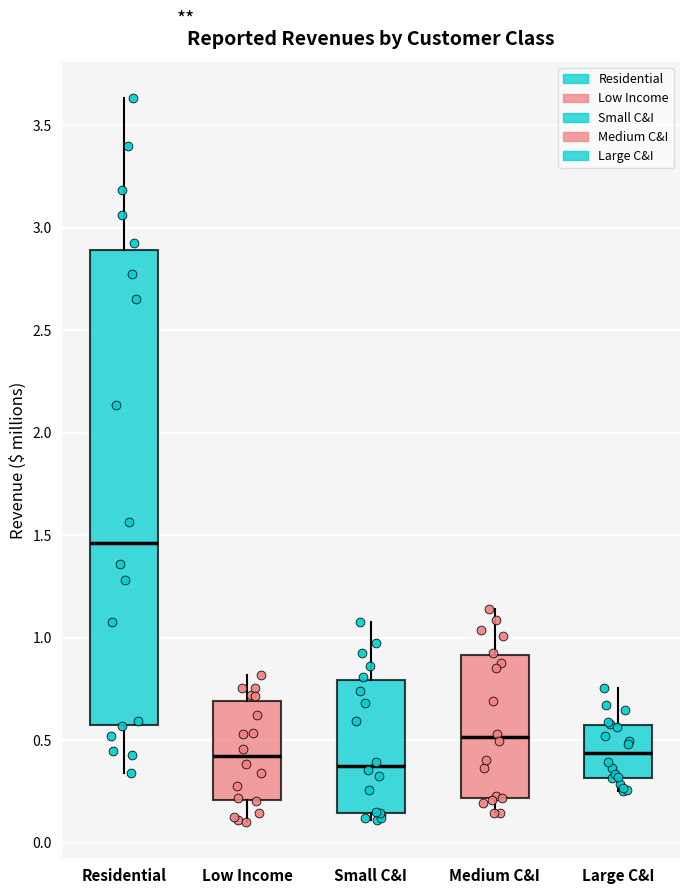

Where does the upper whisker of the box for Low Income end on the y-axis? The values are not printed on the chart, so give them approximately, as read against the axis.

0.80